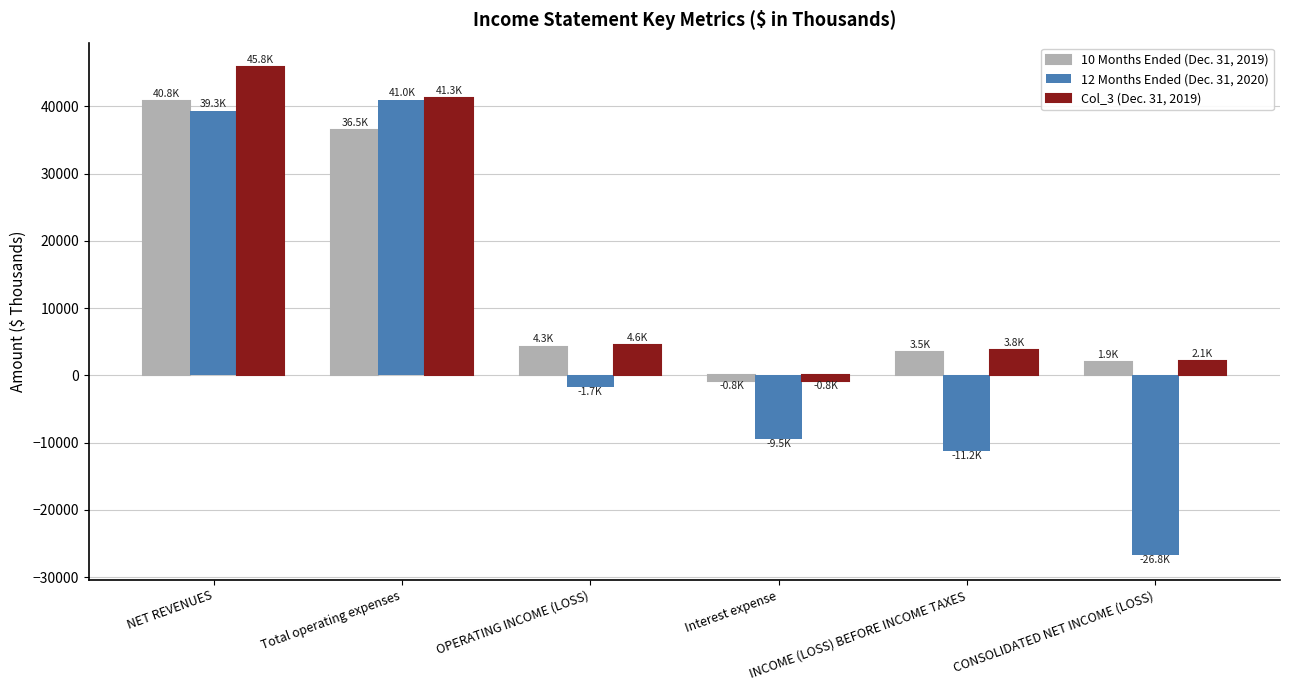

Which series has the largest total across all categories?

Col_3 (Dec. 31, 2019)